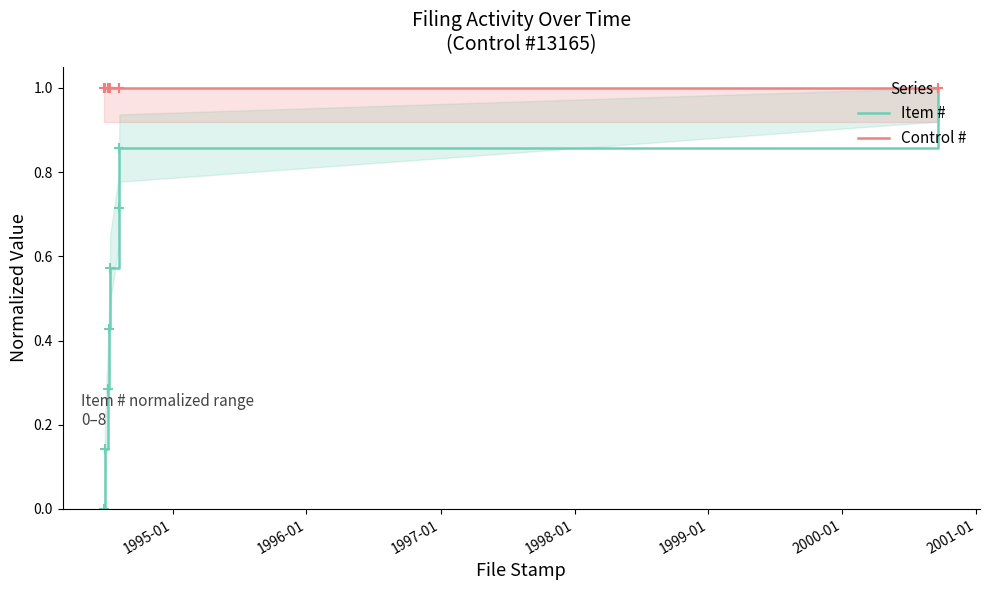

The Control # series shows 1.0 at 1996-01. True or false?

True